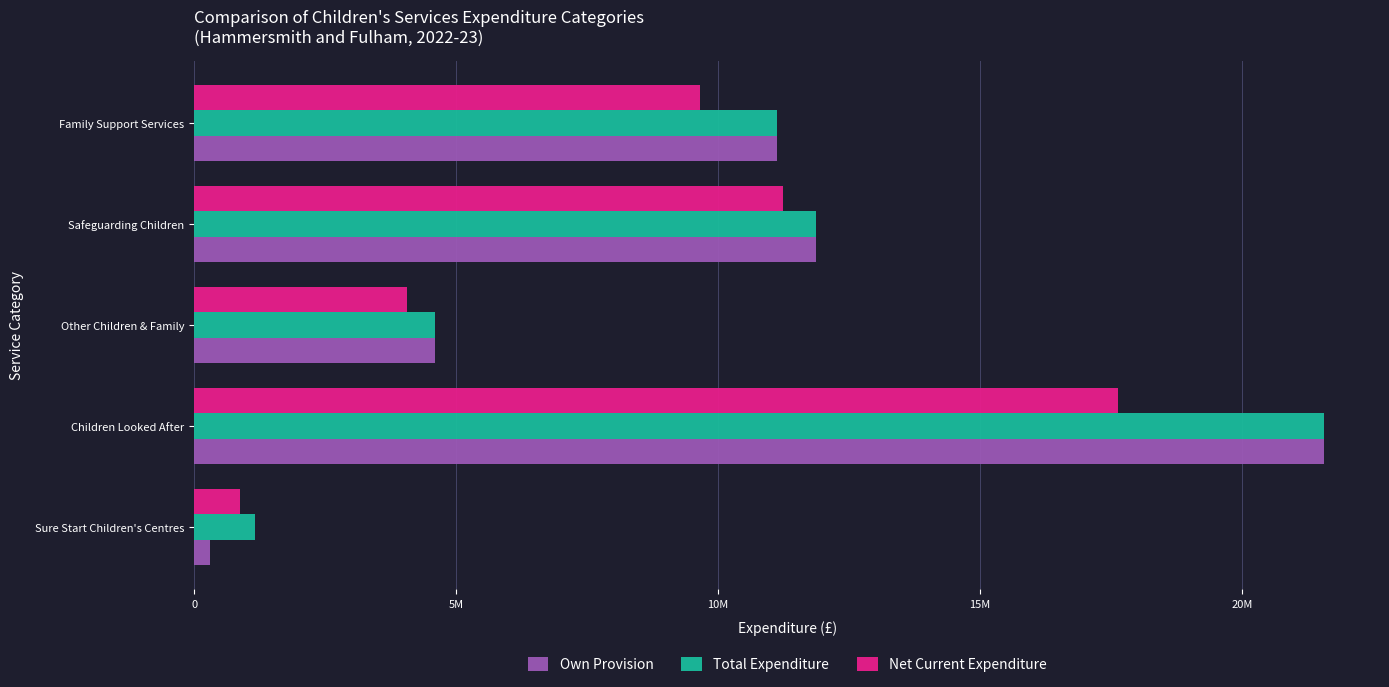

What are all the series names shown in the legend?

Own Provision, Total Expenditure, Net Current Expenditure